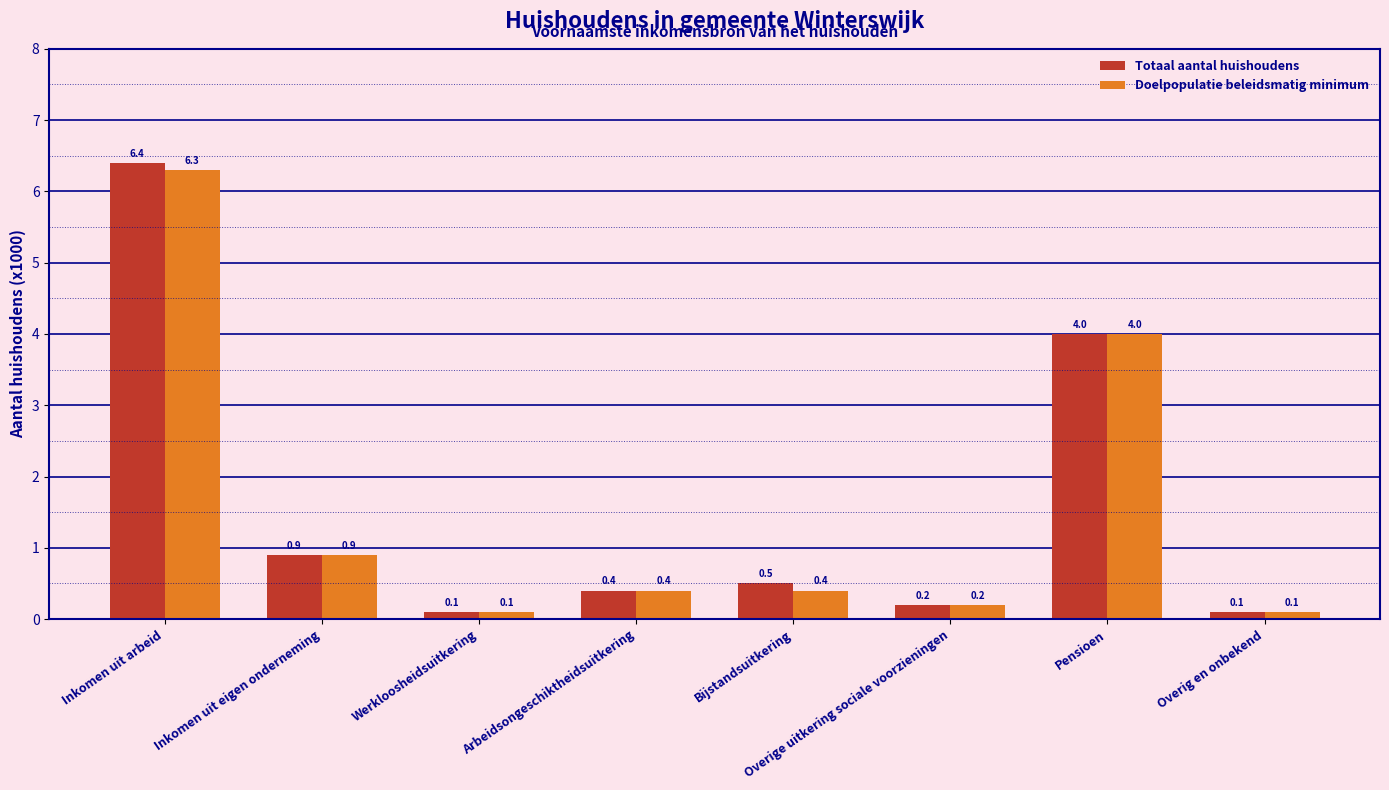

What is the total value across all series at Arbeidsongeschiktheidsuitkering?

0.8